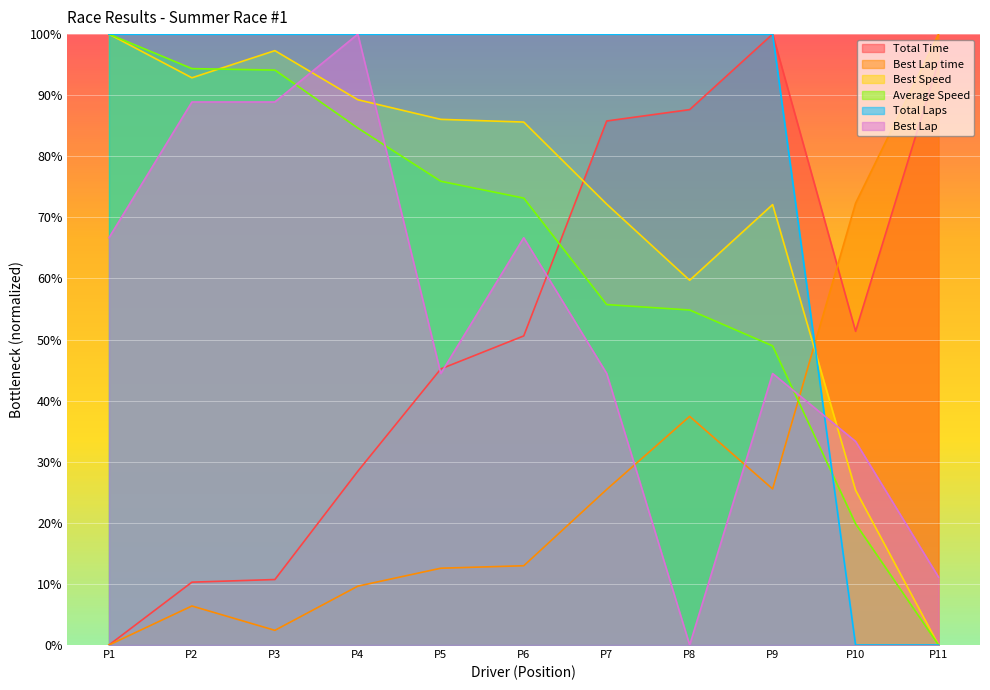

Reading left to right, extract all data points from this chart.

Total Time: 0.0	10.3	10.7	28.4	45.2	50.6	85.8	87.6	100.0	51.4	95.5
Best Lap time: 0.0	6.4	2.4	9.6	12.6	13.0	25.5	37.4	25.5	72.3	100.0
Best Speed: 100.0	92.8	97.3	89.3	86.0	85.6	72.2	59.7	72.1	25.3	0.0
Average Speed: 100.0	94.4	94.1	84.6	75.9	73.2	55.7	54.8	49.0	19.9	0.0
Total Laps: 100.0	100.0	100.0	100.0	100.0	100.0	100.0	100.0	100.0	0.0	0.0
Best Lap: 66.7	88.9	88.9	100.0	44.4	66.7	44.4	0.0	44.4	33.3	11.1